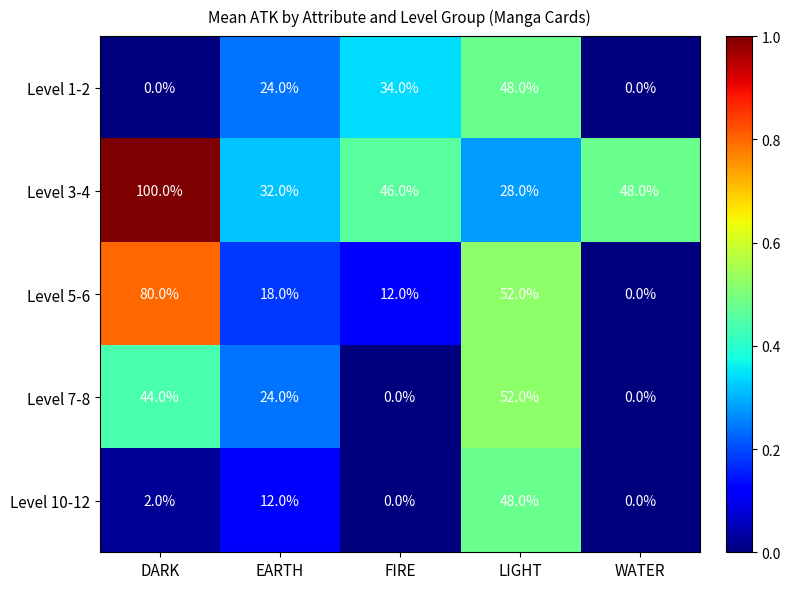

How many values in Level 1-2 are above zero?

3